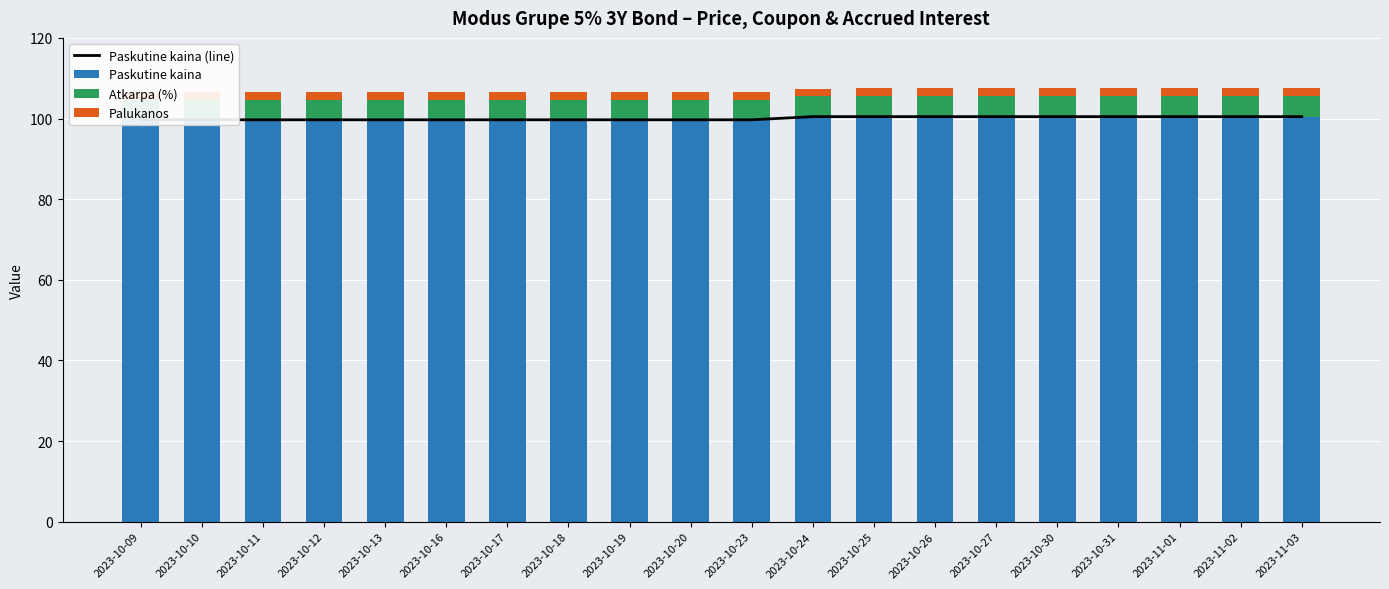

True or false: Atkarpa (%) has a value of 2.8 at 2023-10-16.

False